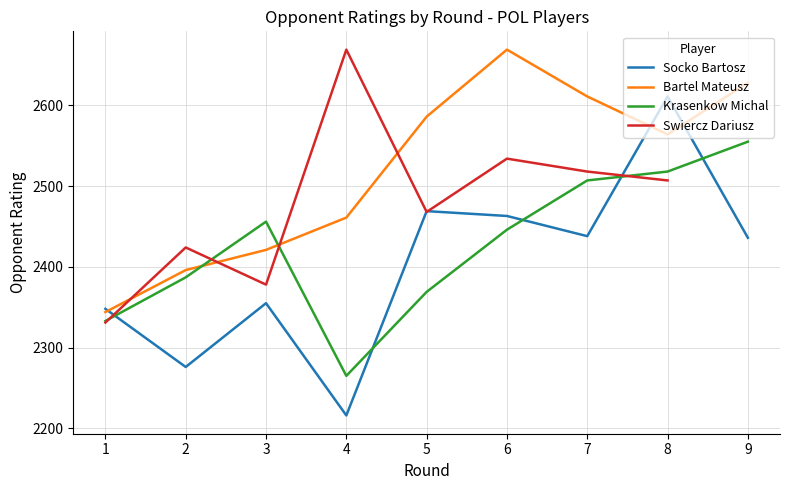

What is the difference between the Krasenkow Michal values at 6 and 4?

181